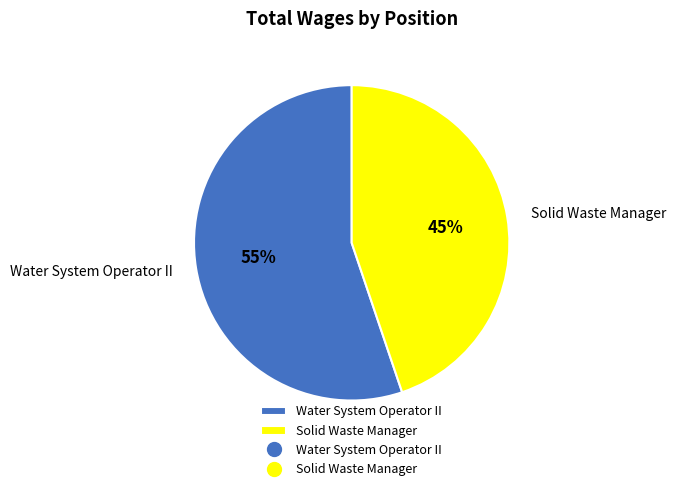

True or false: Water System Operator II accounts for 55% of the total.

True